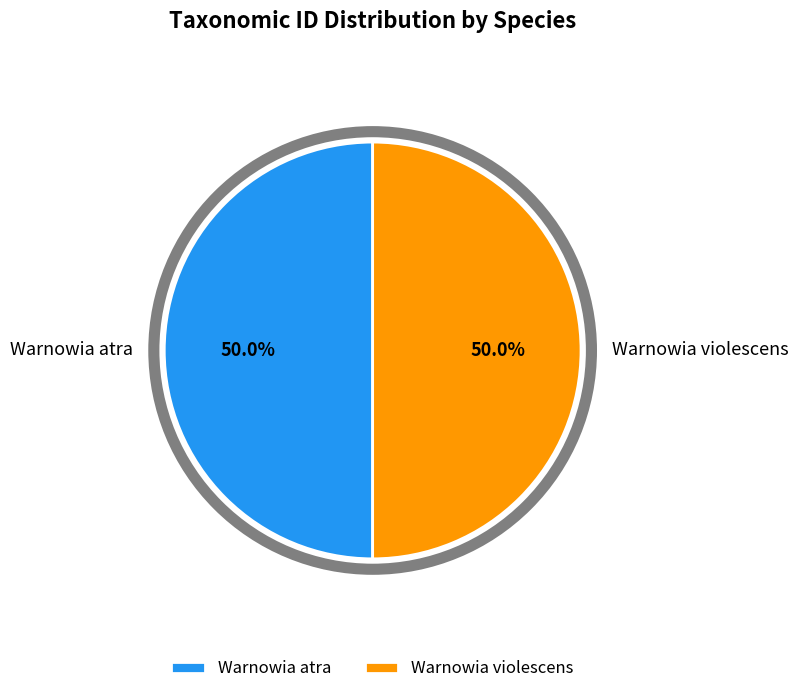

What percentage do Warnowia violescens and Warnowia atra together represent?

100.0%